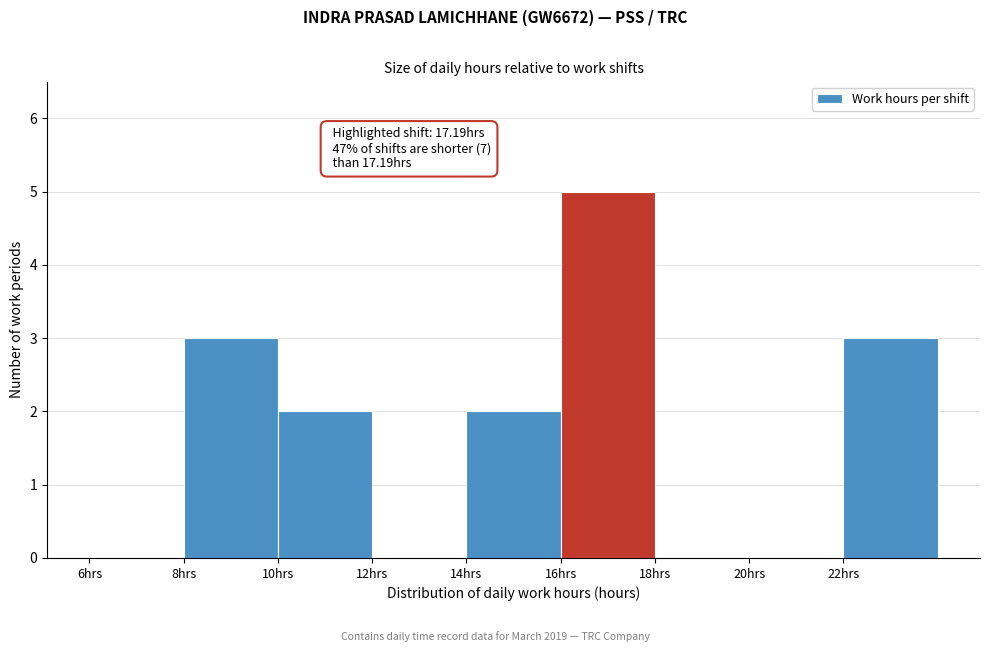

Which range on the x-axis has the tallest bar?

16 to 18